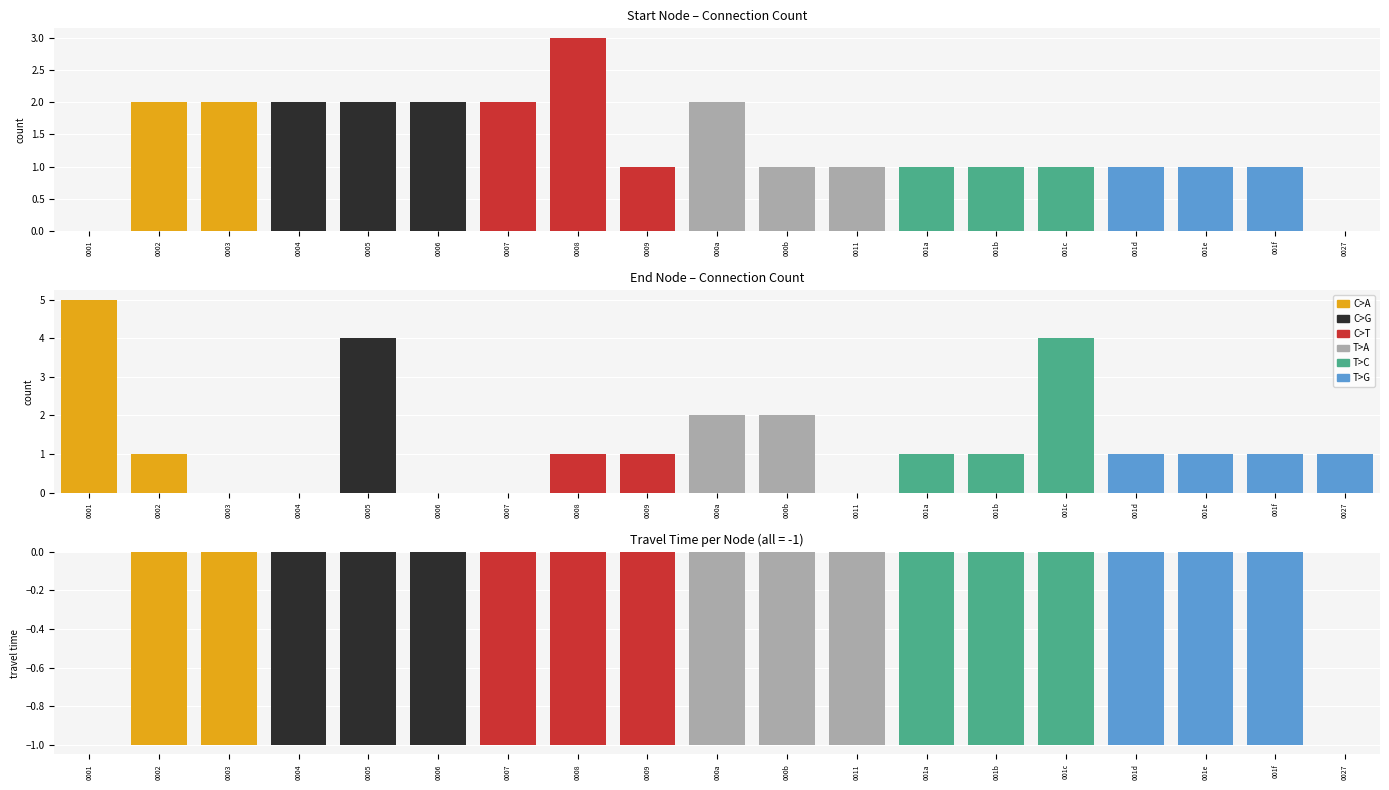

What is the label of the 8th bar from the right?

0011